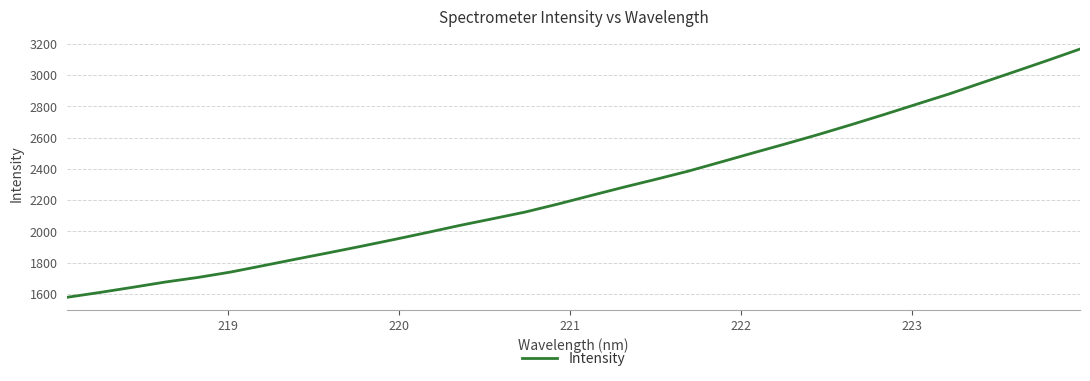

What is the difference between the maximum and minimum values?

1587.5